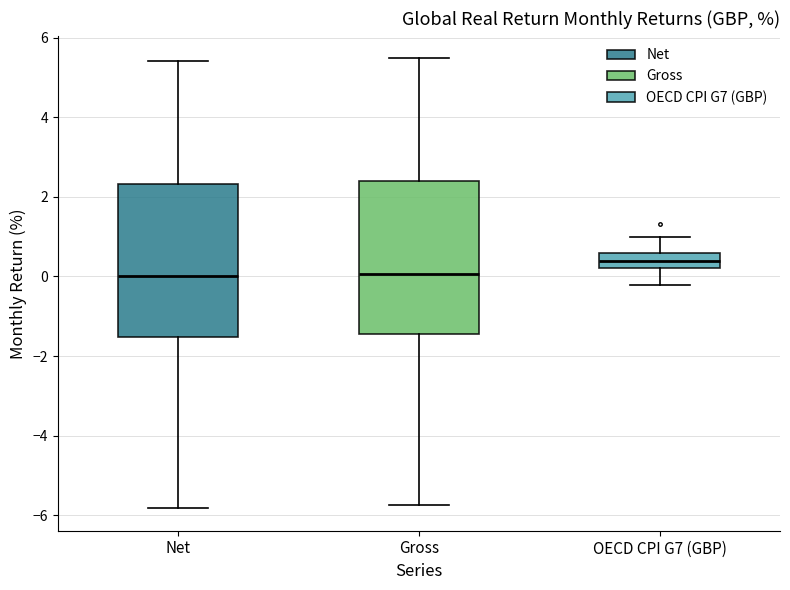

Where does the lower whisker of the box for Net end on the y-axis? The values are not printed on the chart, so give them approximately, as read against the axis.

-5.8